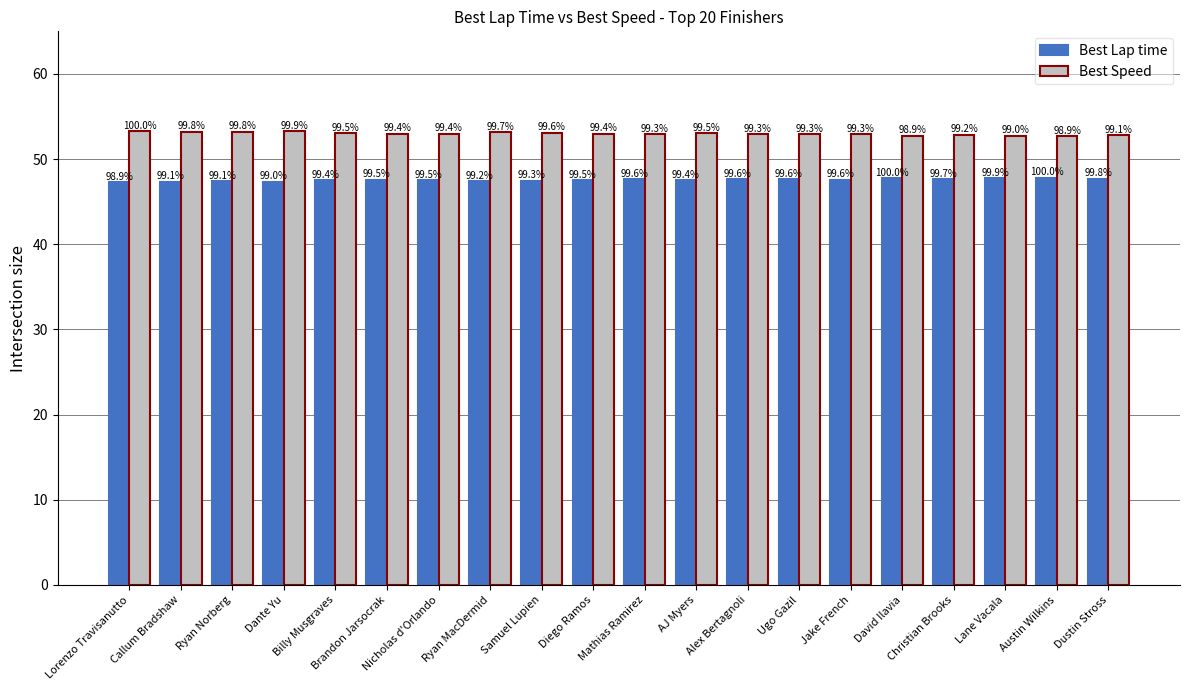

Is it true that Best Speed equals 53.0 at Billy Musgraves?

True